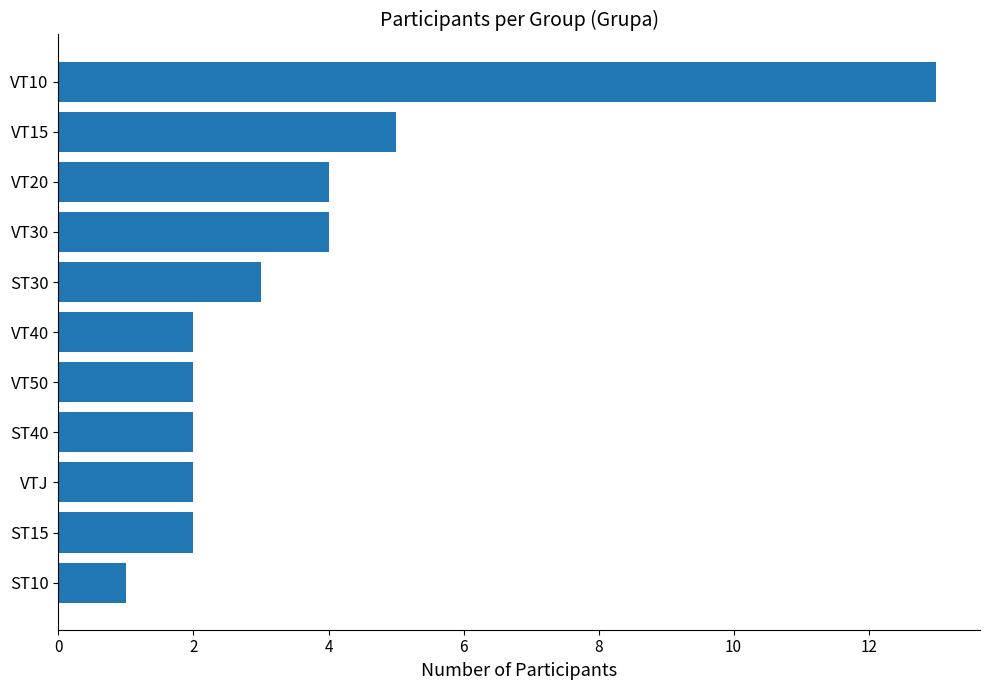

What is the average value?

4